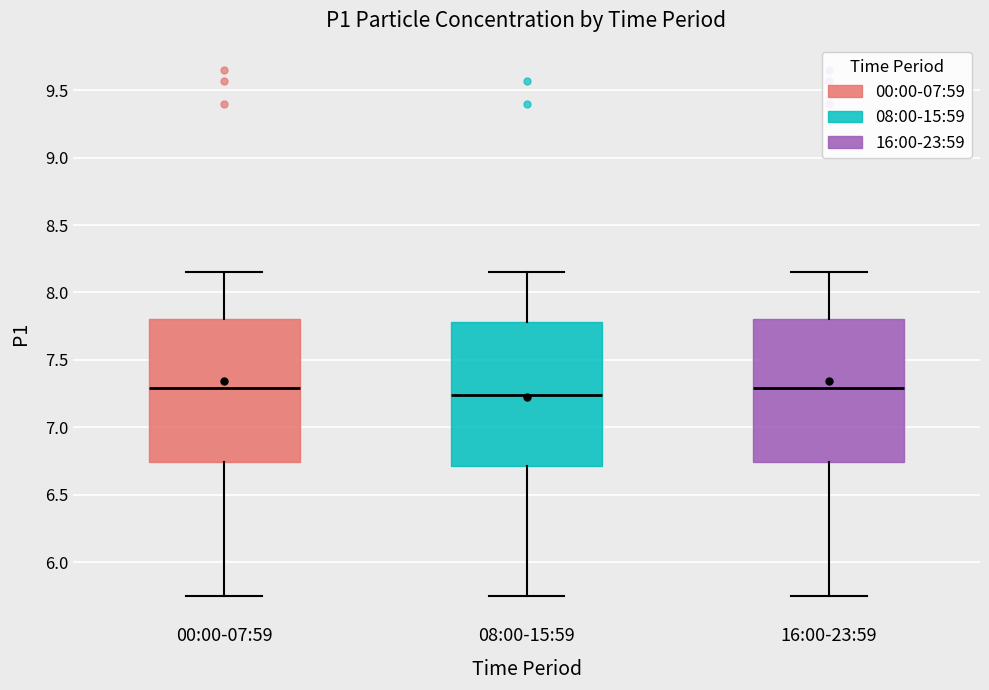

Reading left to right, read every box against the y-axis: the position of its median line, the range the box covers, and the ends of its whiskers. The values are not printed on the chart, so give them approximately, as read against the axis.

00:00-07:59: median 7.30, box 6.75 to 7.80, whiskers 5.75 to 8.15
08:00-15:59: median 7.25, box 6.70 to 7.80, whiskers 5.75 to 8.15
16:00-23:59: median 7.30, box 6.75 to 7.80, whiskers 5.75 to 8.15